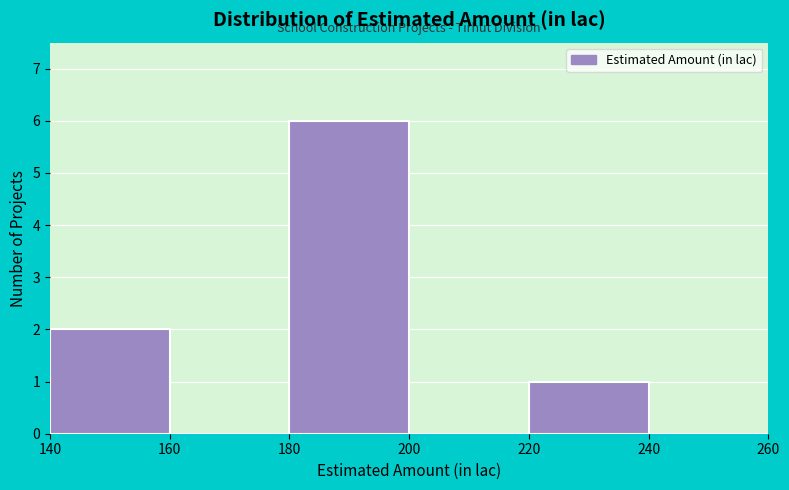

Over which range of the x-axis is the bar tallest?

180 to 200